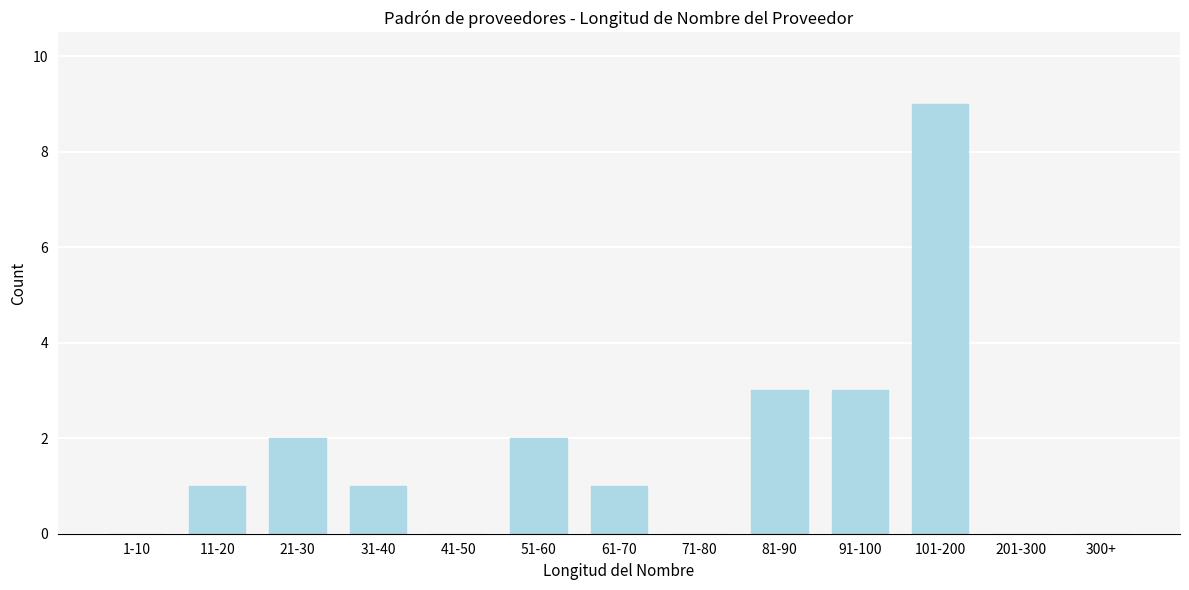

Reading left to right, list all the values displayed in this chart.

1-10=0	11-20=1	21-30=2	31-40=1	41-50=0	51-60=2	61-70=1	71-80=0	81-90=3	91-100=3	101-200=9	201-300=0	300+=0